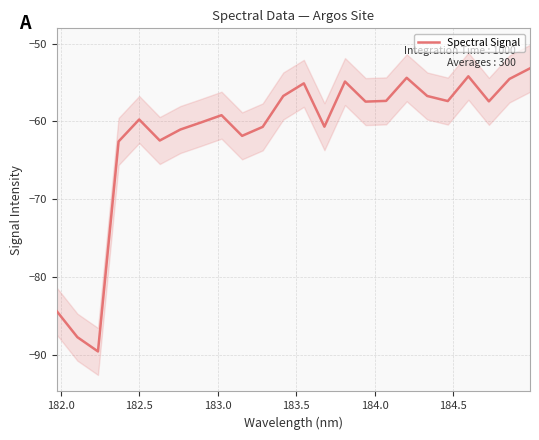

What is the highest value of the Spectral Signal series?

-53.2